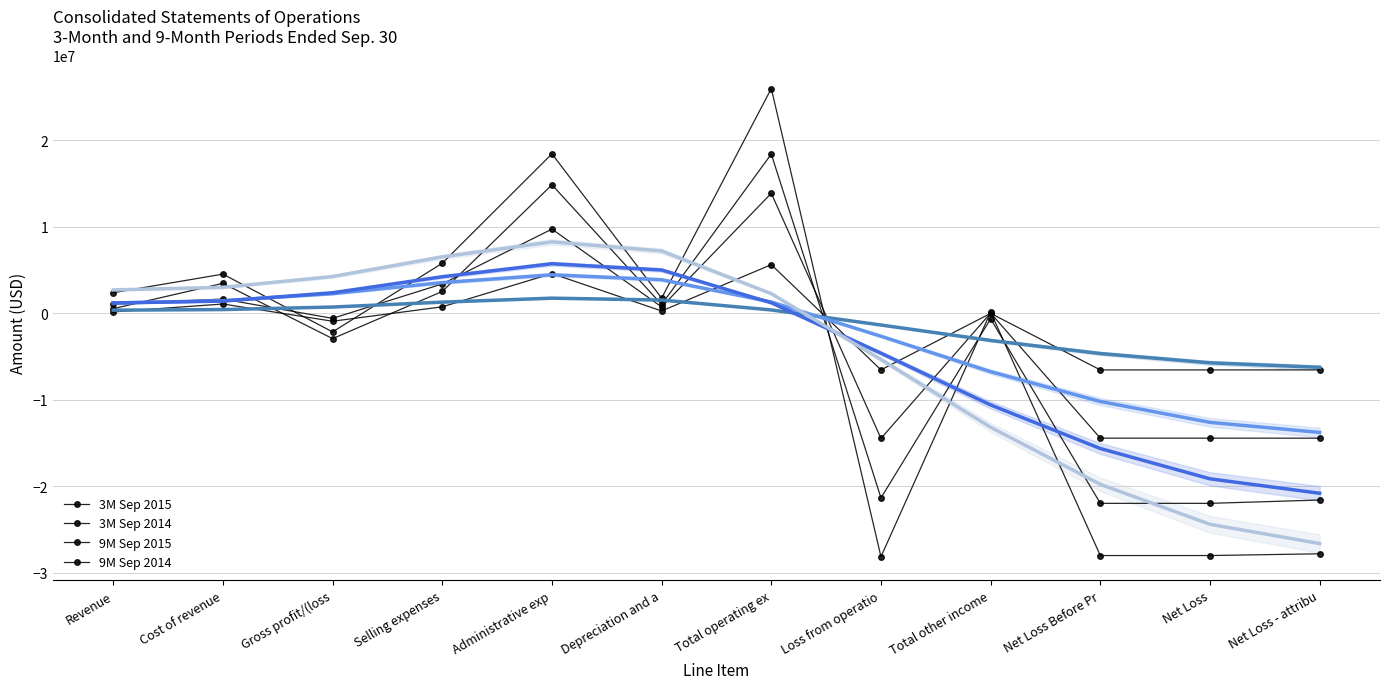

List the labels in order of 9M Sep 2014 value, largest first.

Total operating ex, Administrative exp, Selling expenses, Cost of revenue, Revenue, Depreciation and a, Total other income, Gross profit/(loss, Net Loss - attribu, Net Loss Before Pr, Net Loss, Loss from operatio